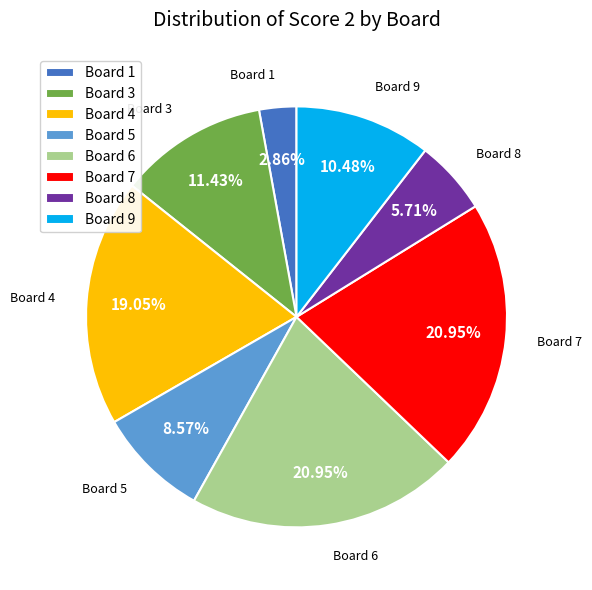

What is the ratio of the value at Board 3 to the value at Board 4?

0.6